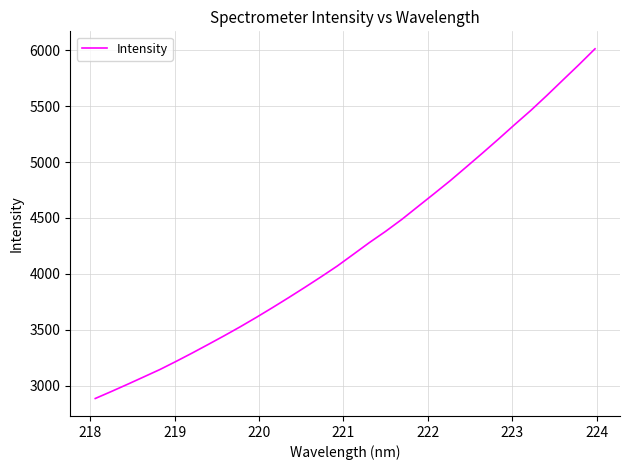

What is the minimum value shown in the chart?

2886.9